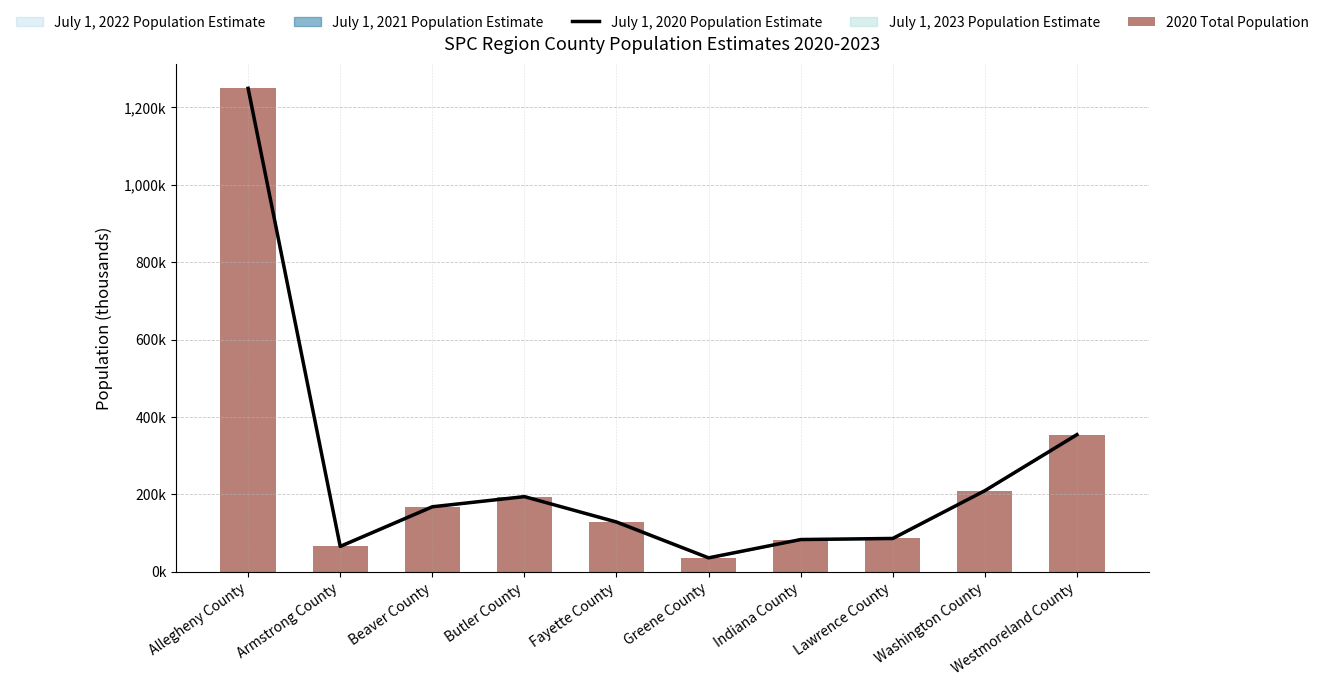

What is the greatest value displayed?

1250.6